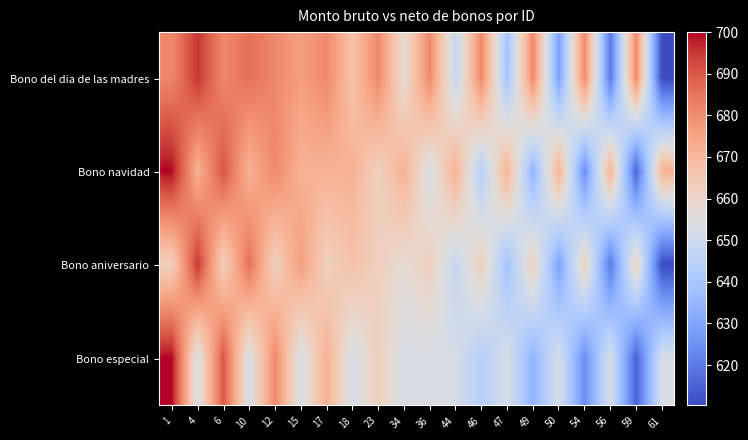

List the series in order of their peak value, highest first.

Bono navidad, Bono especial, Bono del dia de las madres, Bono aniversario